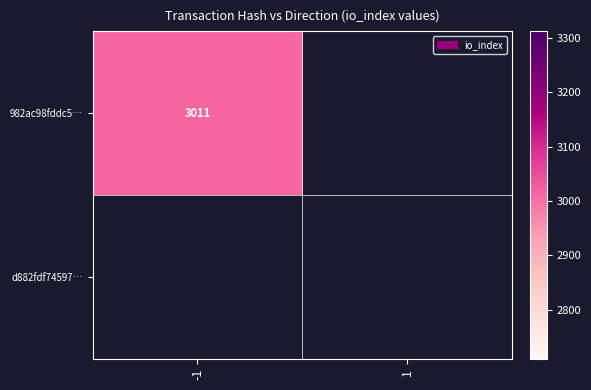

At 1, list the series in order from smallest to largest.

982ac98fddc5b8b9767d8c8a0de94b0f15d9662, d882fdf74597066dfba788e440622e32bfc7a84